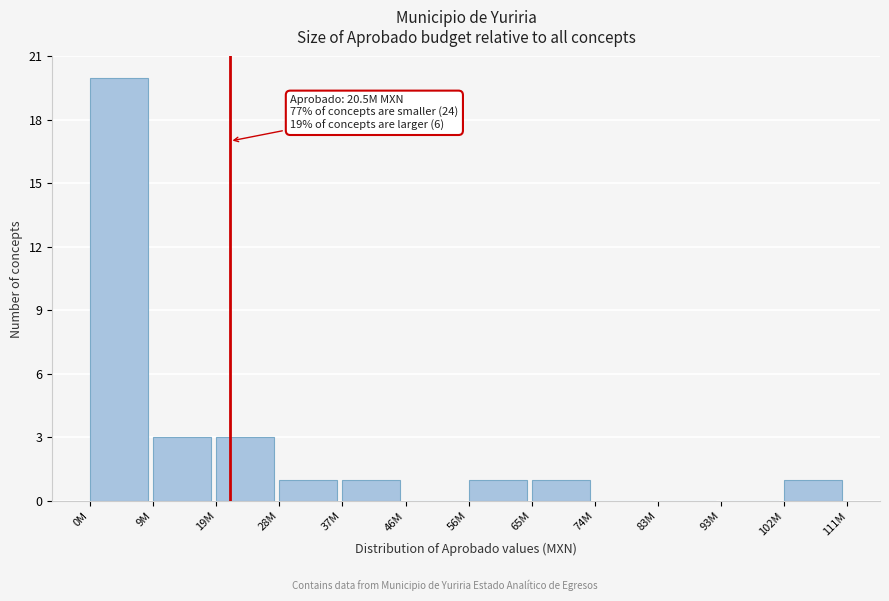

Reading left to right, extract all data points from this chart.

0M=20	9M=3	19M=3	28M=1	37M=1	46M=0	56M=1	65M=1	74M=0	83M=0	93M=0	102M=1